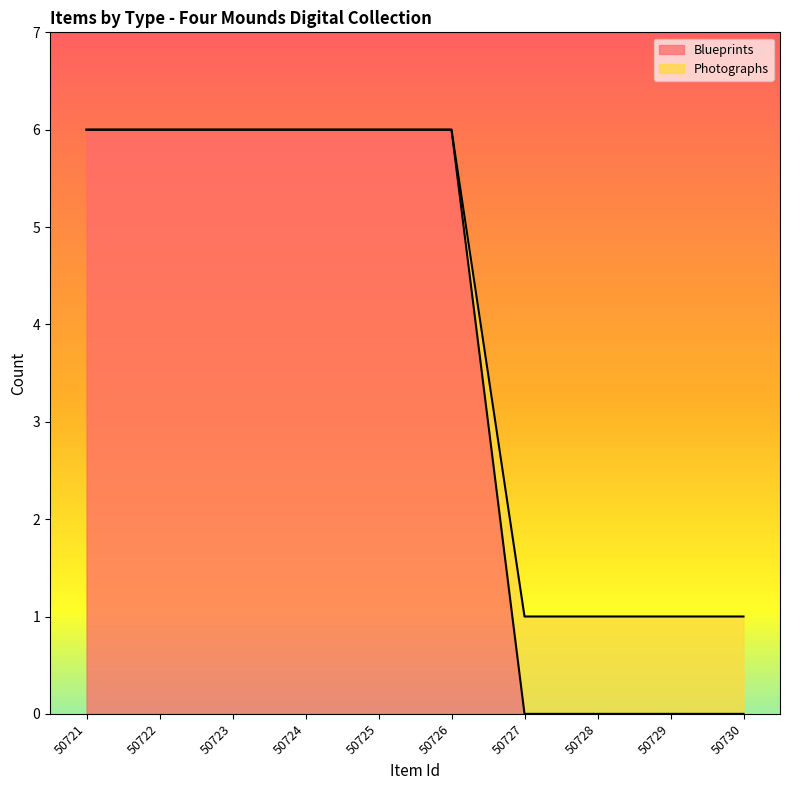

Which series changed the most between 50726 and 50730?

Blueprints